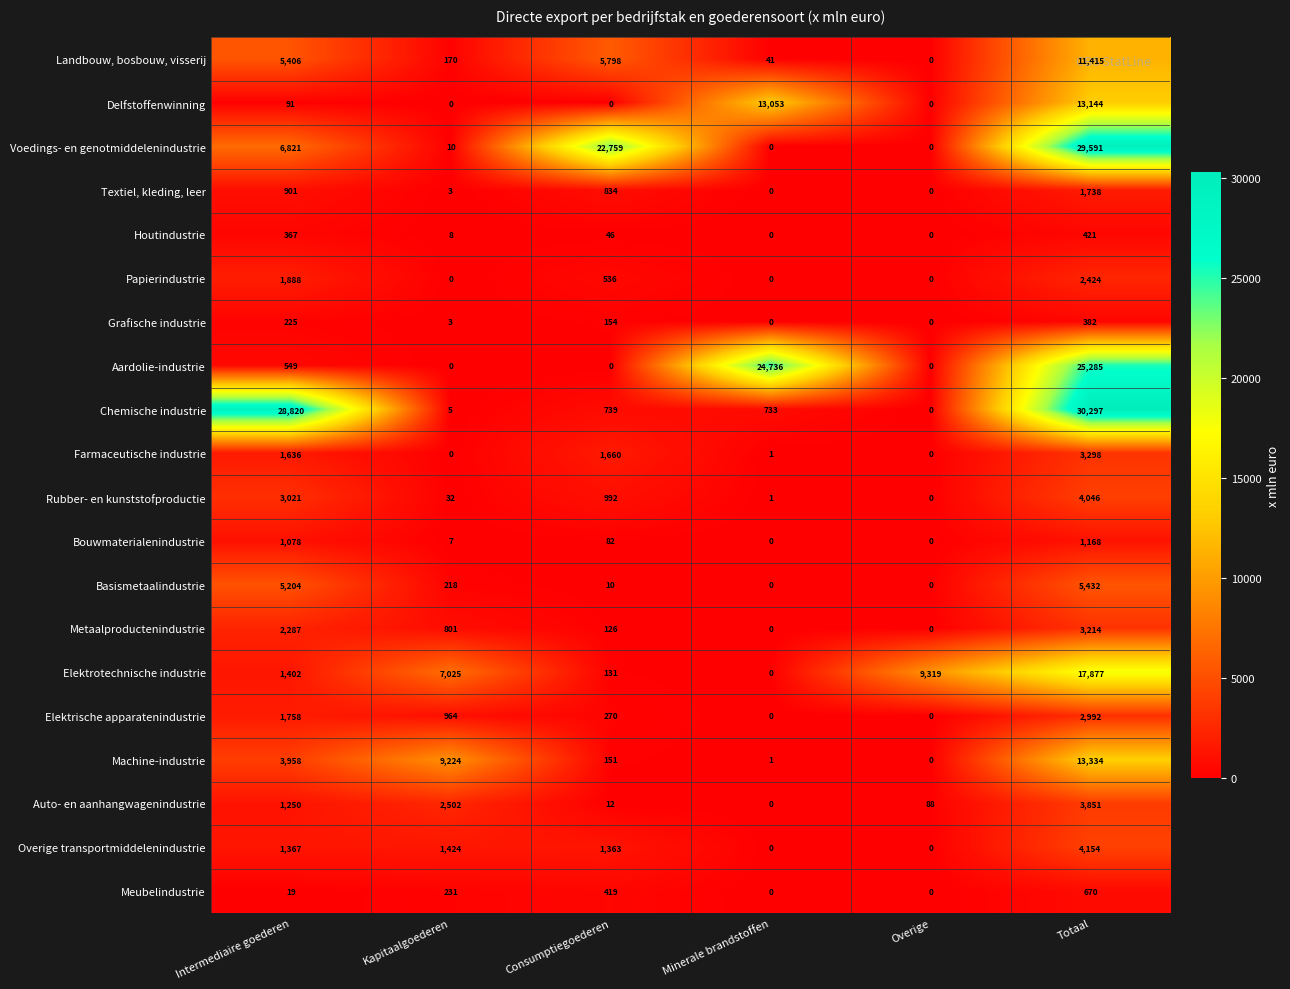

What is the difference between the highest and lowest values at Intermediaire goederen?

28801